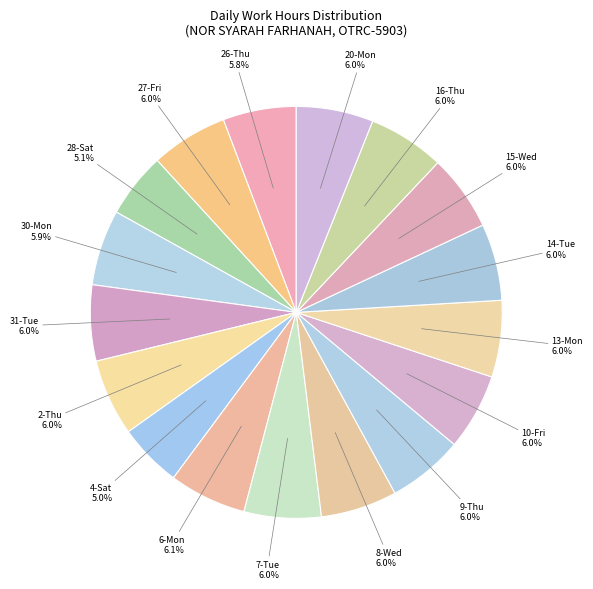

How many segments does this pie chart have?

17